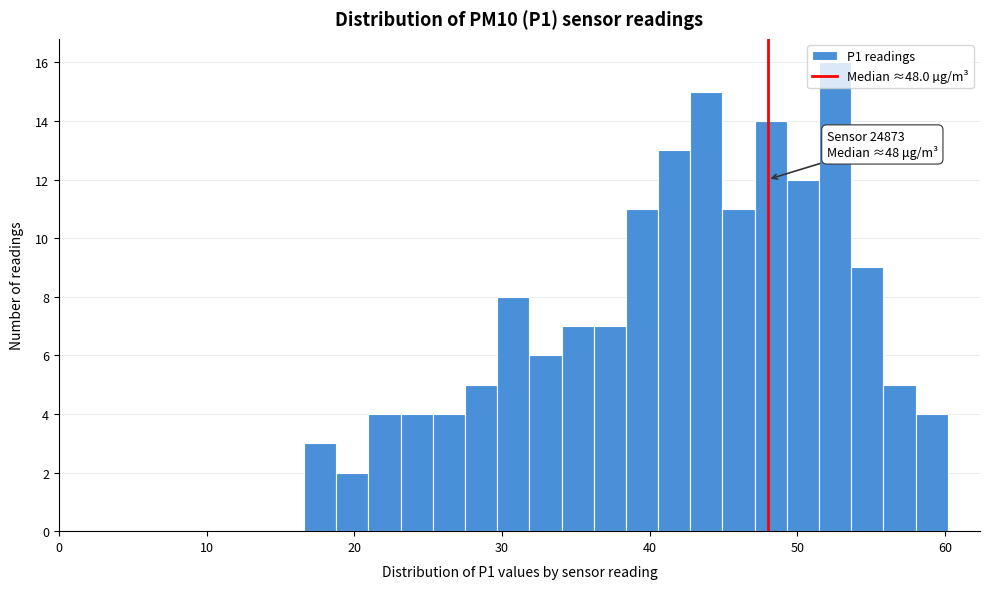

Around what value on the x-axis is the tallest bar? Give the approximate position of its centre, as read against the axis.

53